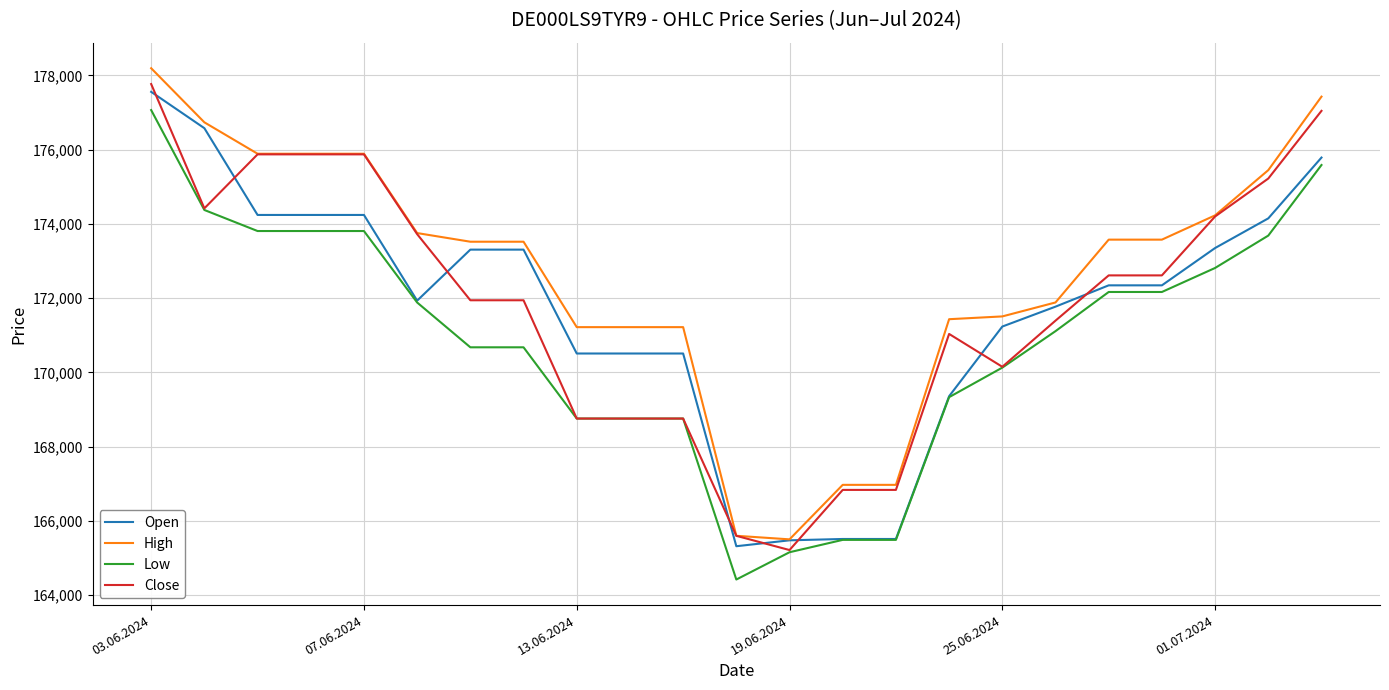

What is the maximum value for Open?

177559